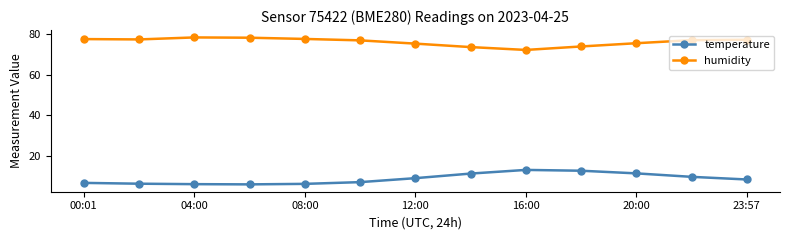

What is the value of the temperature point at the 11th from the left?

11.5